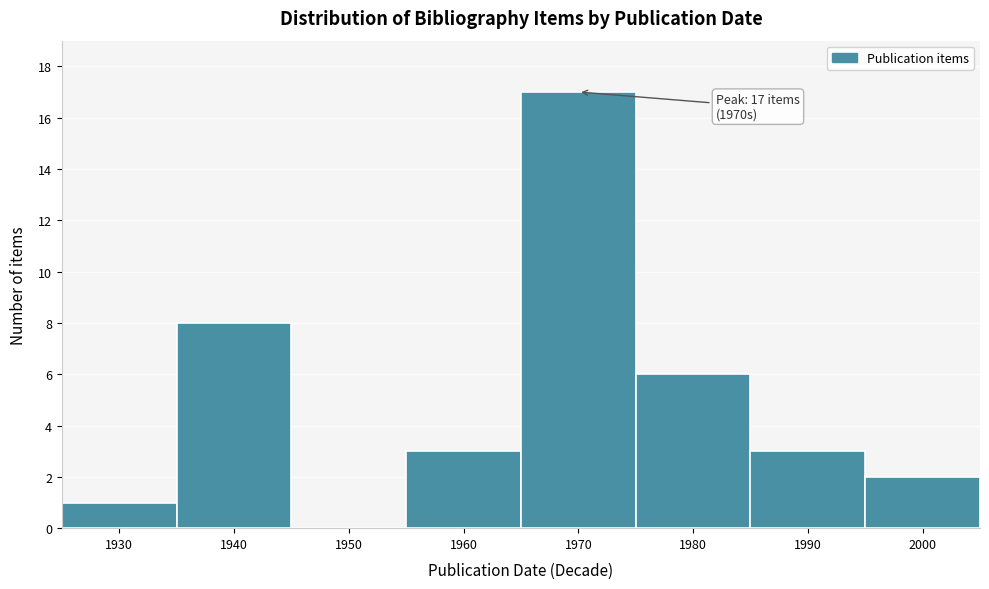

Reading left to right, what are all the values shown in this chart?

1930=1	1940=8	1950=0	1960=3	1970=17	1980=6	1990=3	2000=2